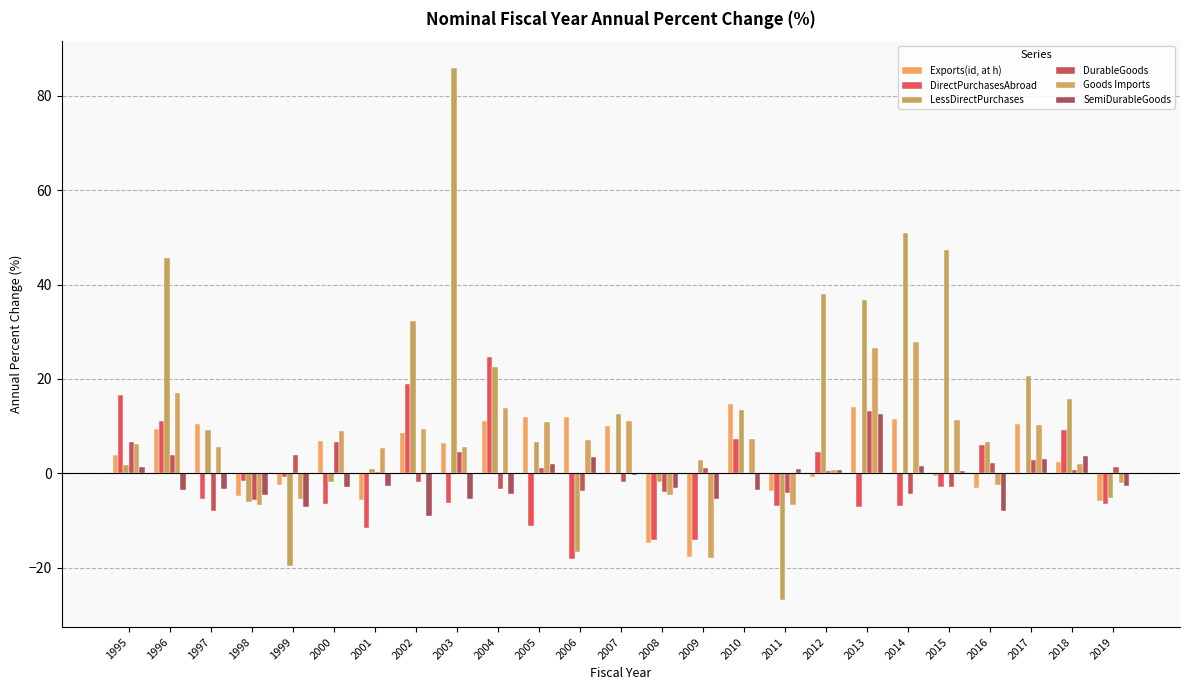

How many categories are shown in the chart?

25